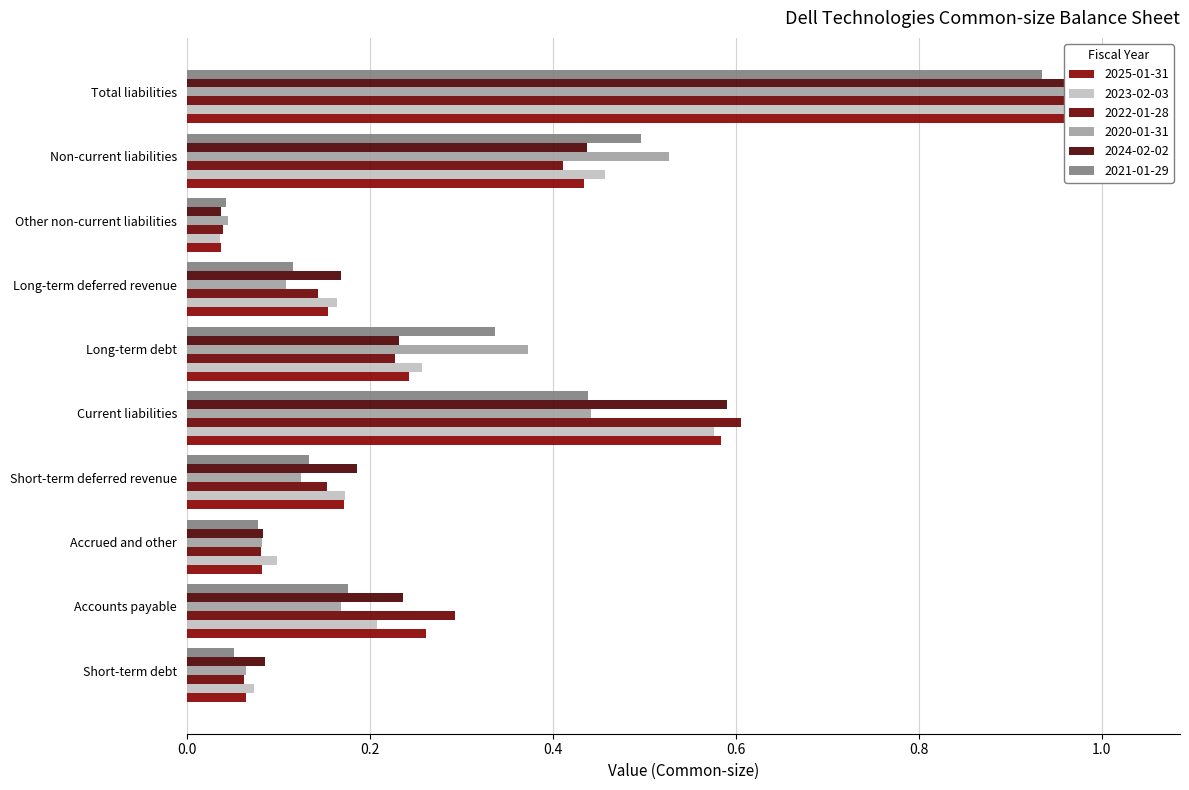

What is the total value across all series at Other non-current liabilities?

0.2